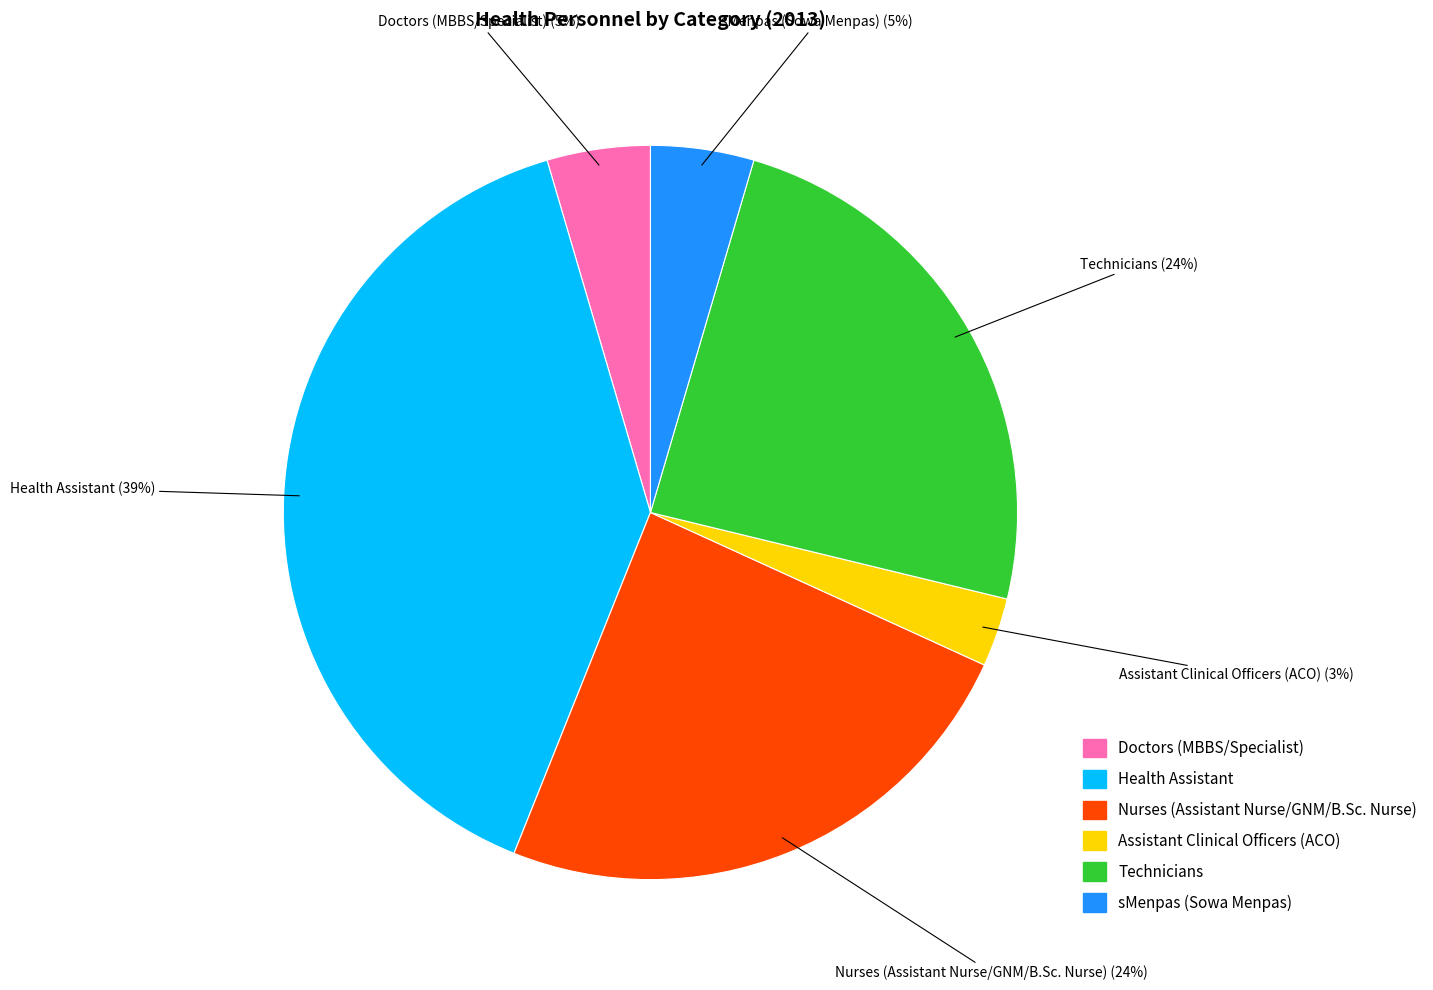

To the nearest percent, what is the average slice percentage?

17%